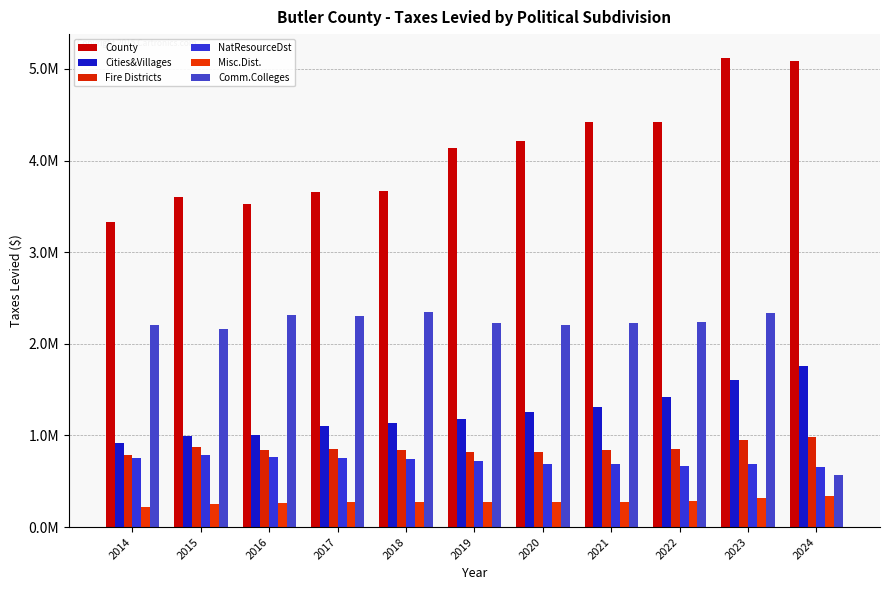

What is the smallest value displayed?

221453.8